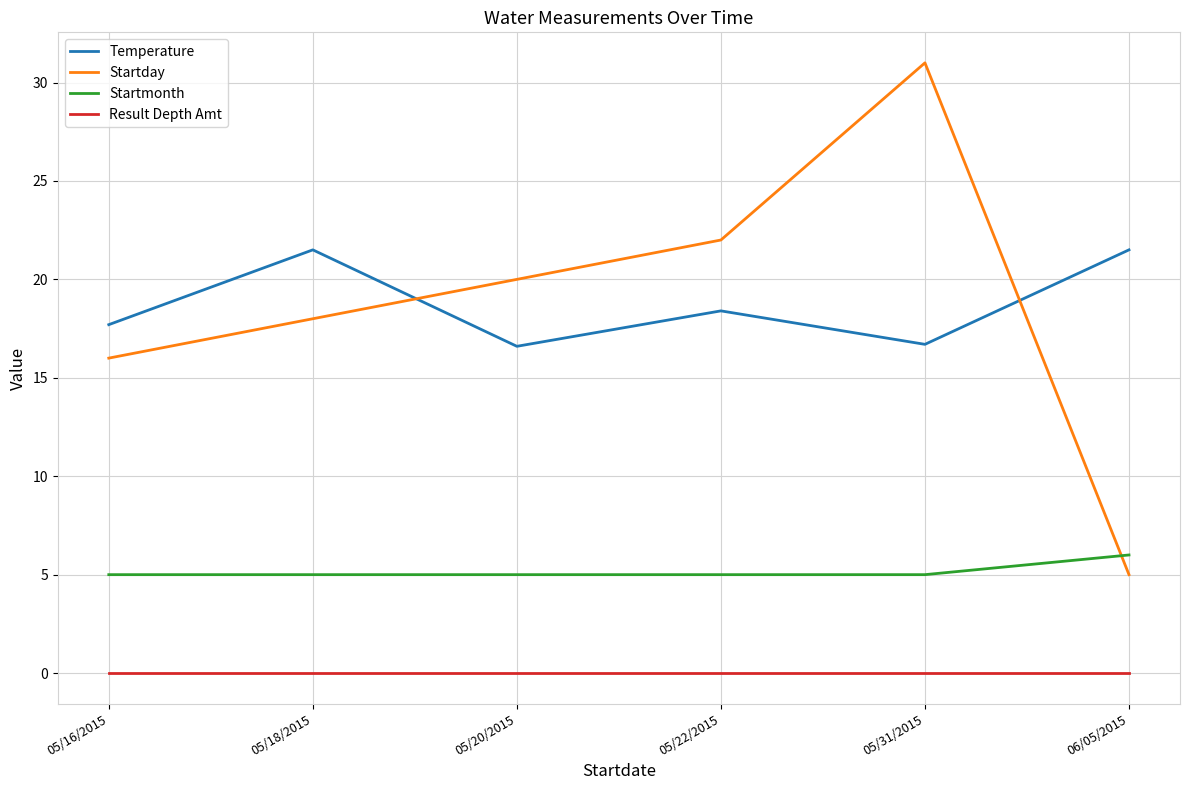

What is the difference between the highest and lowest values at 05/22/2015?

22.0